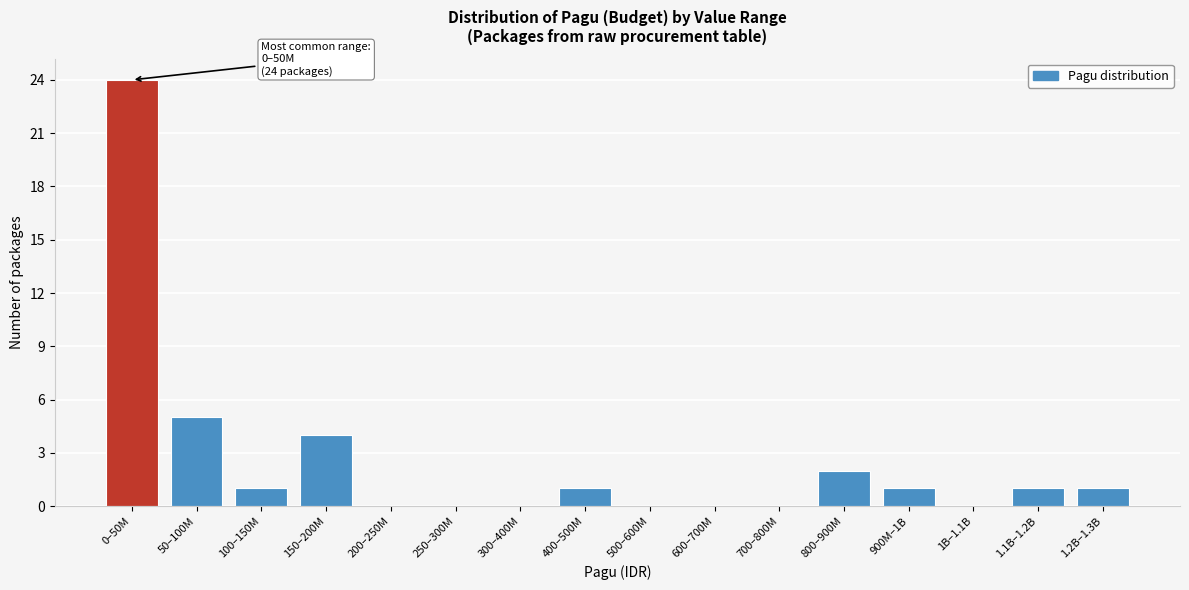

Reading left to right, what are all the values shown in this chart?

0–50M=24	50–100M=5	100–150M=1	150–200M=4	200–250M=0	250–300M=0	300–400M=0	400–500M=1	500–600M=0	600–700M=0	700–800M=0	800–900M=2	900M–1B=1	1B–1.1B=0	1.1B–1.2B=1	1.2B–1.3B=1